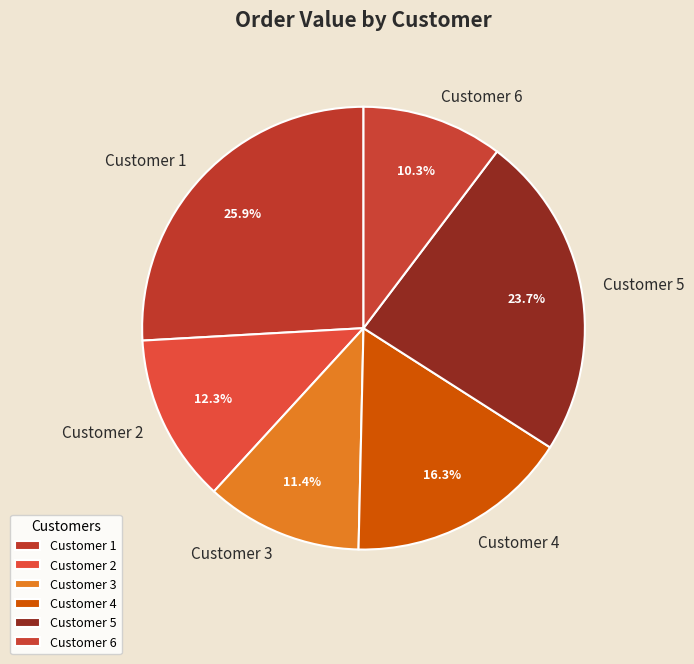

Rank the categories by value from lowest to highest.

Customer 6, Customer 3, Customer 2, Customer 4, Customer 5, Customer 1